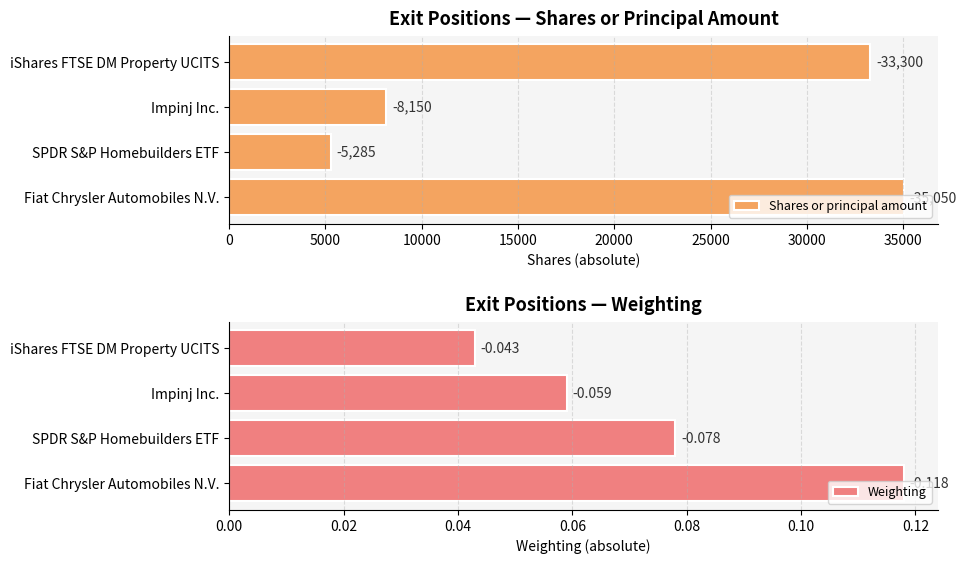

What is the approximate value of Shares or principal amount at iShares FTSE DM Property UCITS?

33300.0